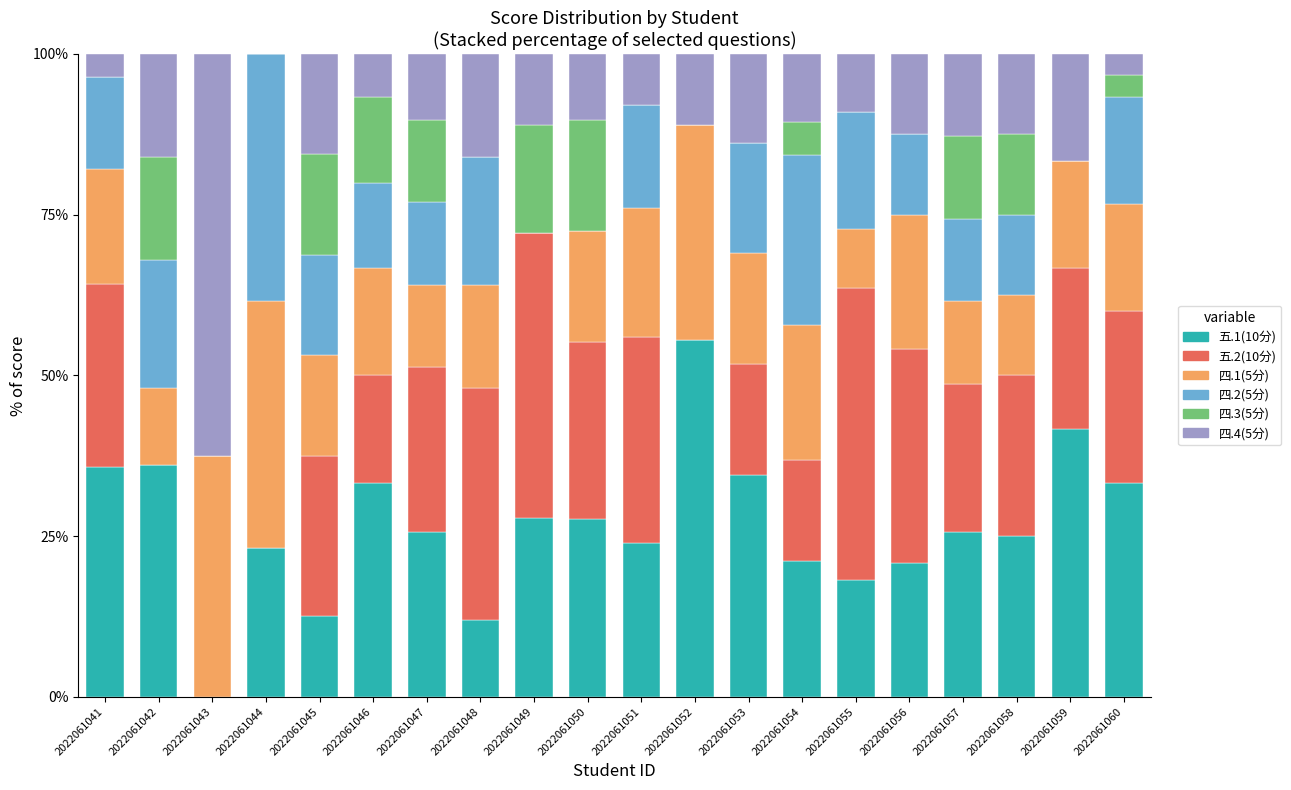

True or false: 五.1(10分) has a value of 27.8 at 2022061049.

True